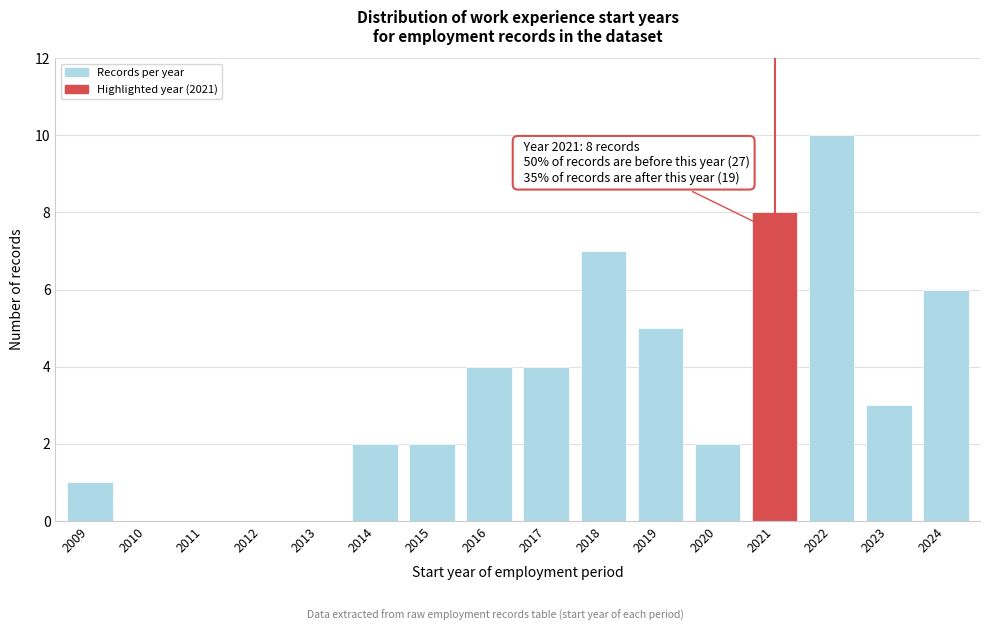

Reading right to left, what are all the values shown in this chart?

2024=6	2023=3	2022=10	2021=8	2020=2	2019=5	2018=7	2017=4	2016=4	2015=2	2014=2	2013=0	2012=0	2011=0	2010=0	2009=1